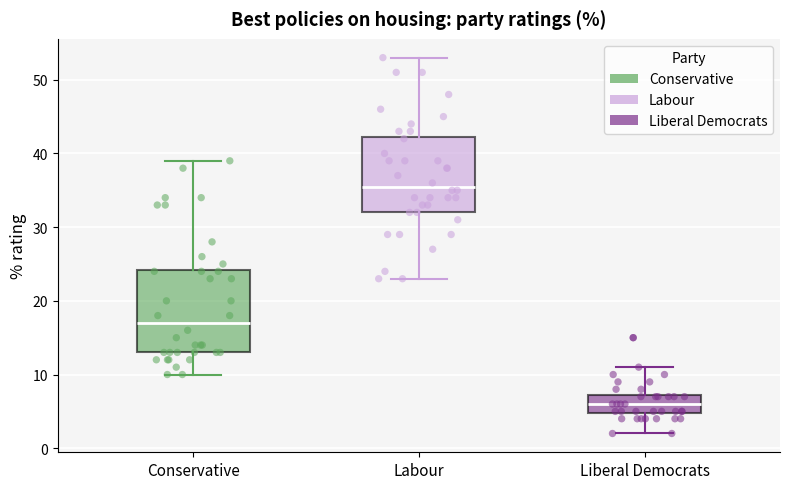

Reading left to right, read every box against the y-axis: the position of its median line, the range the box covers, and the ends of its whiskers. The values are not printed on the chart, so give them approximately, as read against the axis.

Conservative: median 17, box 13 to 24, whiskers 10 to 39
Labour: median 36, box 32 to 42, whiskers 23 to 53
Liberal Democrats: median 6, box 5 to 7, whiskers 2 to 11